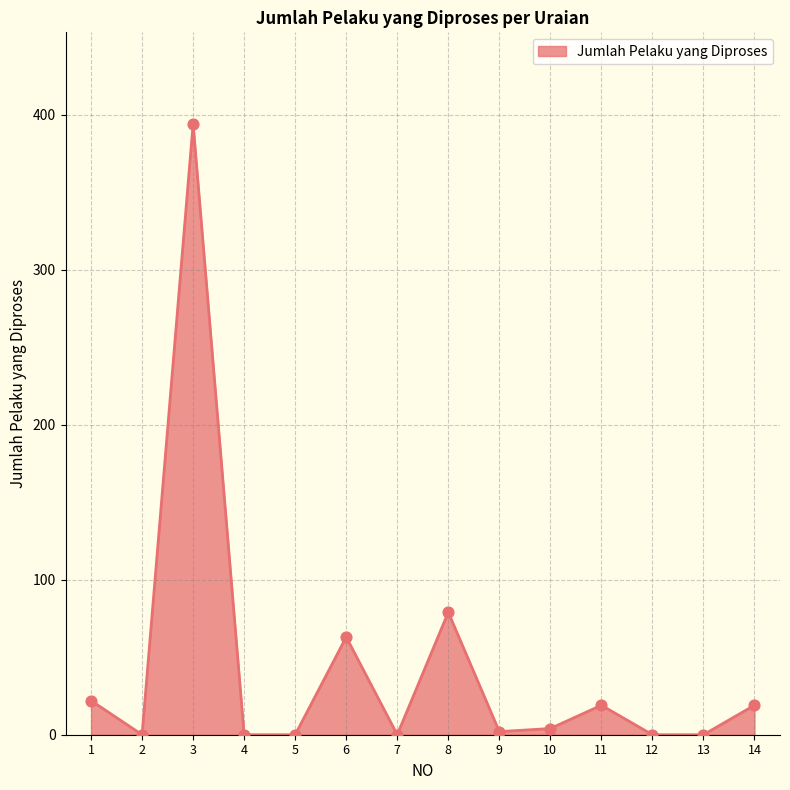

What is the ratio of the value at 11 to the value at 9?

9.5